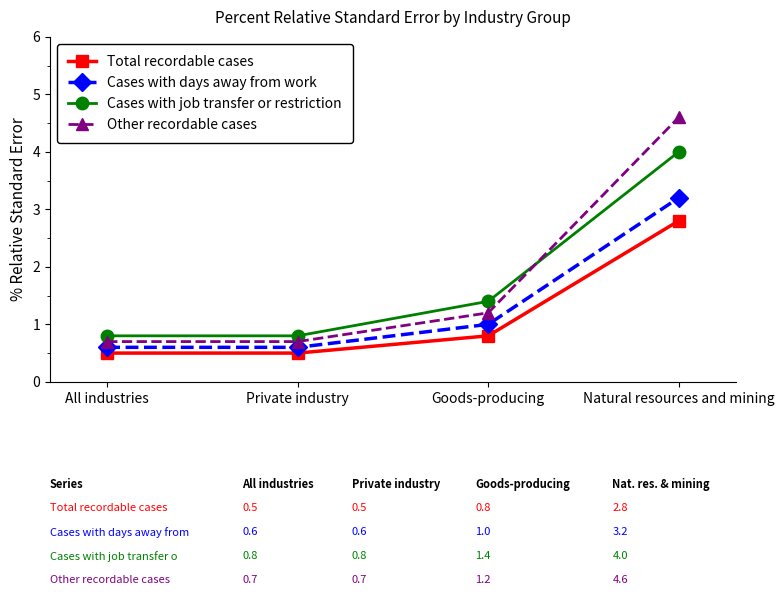

How many data points in Other recordable cases are above 1?

2